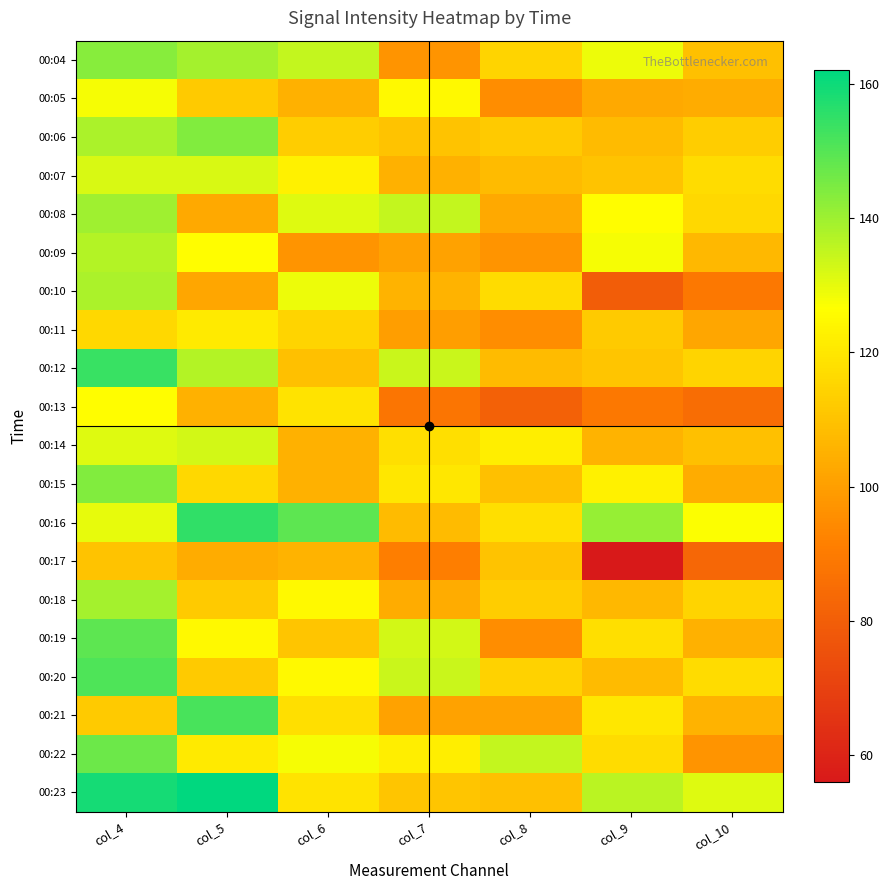

What is the total value across all series at col_6?

2367